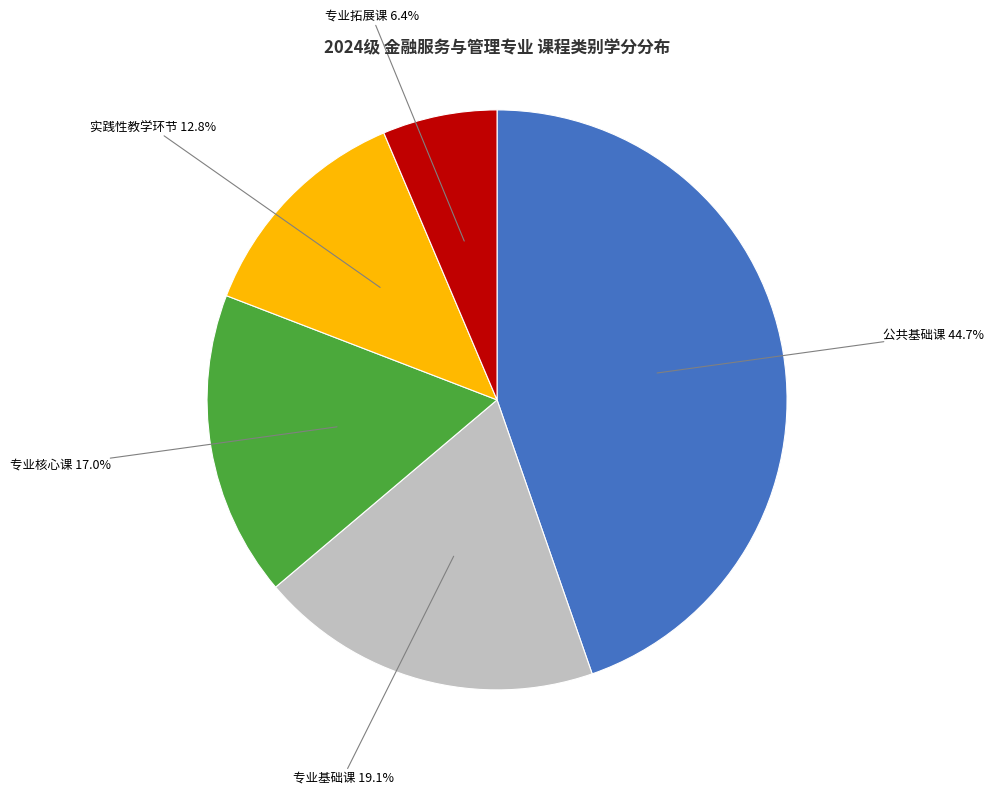

What is the smallest slice in the pie chart?

专业拓展课